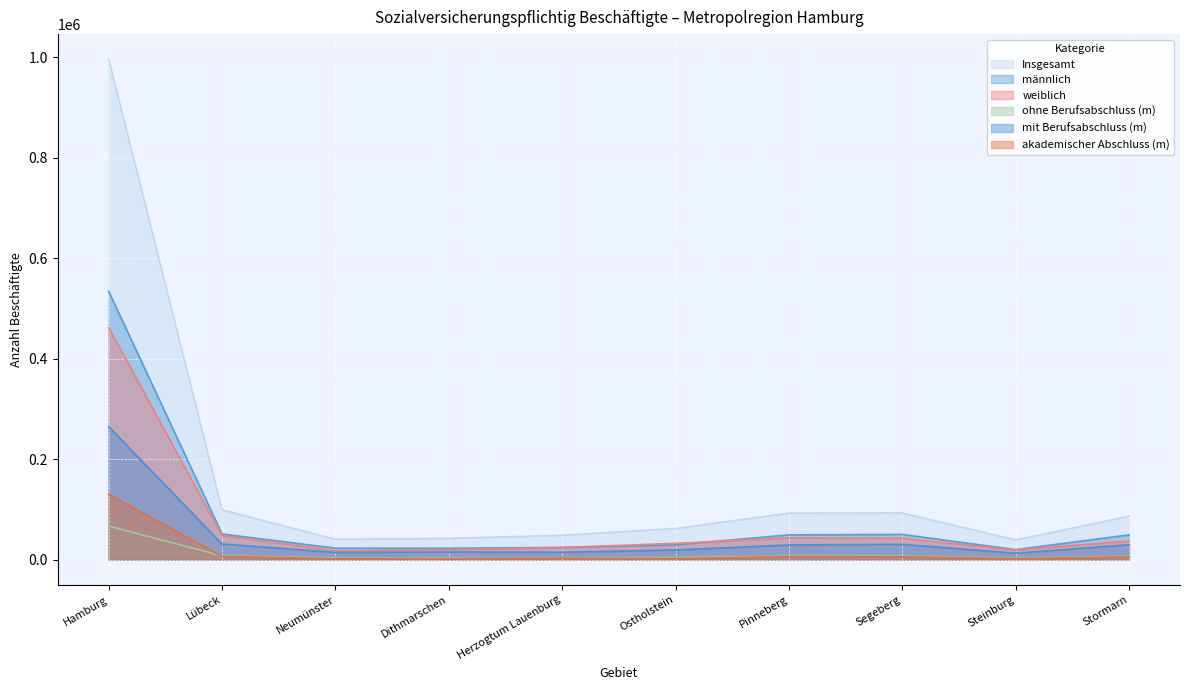

Which series has the widest spread of values?

Insgesamt